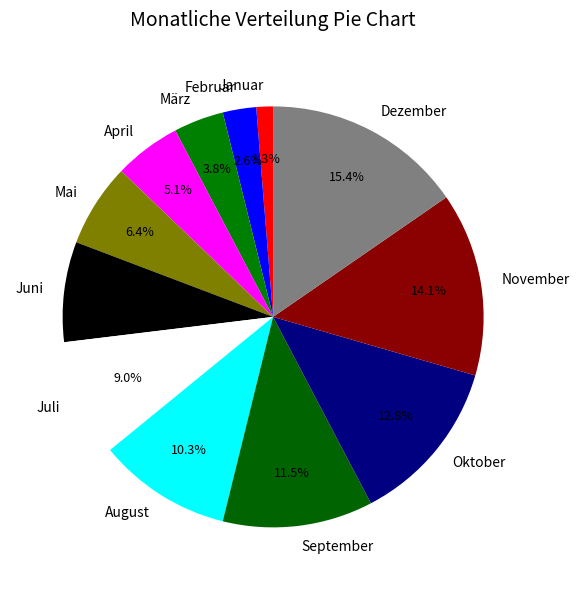

What is the largest slice in the pie chart?

Dezember